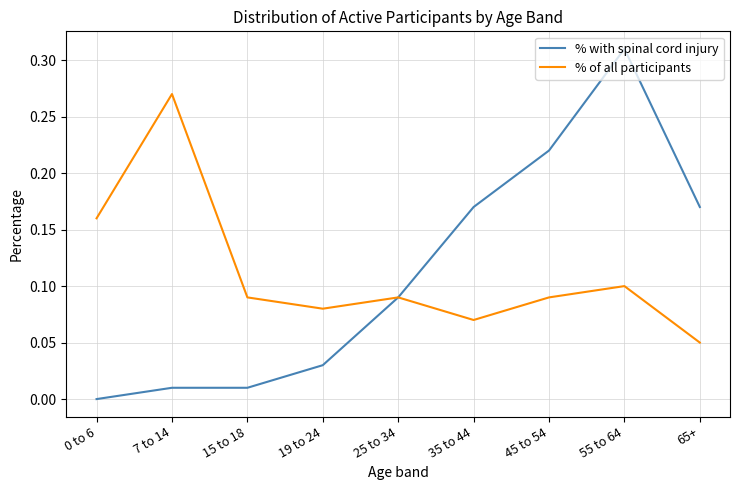

At 45 to 54, list the series in order from largest to smallest.

% with spinal cord injury, % of all participants